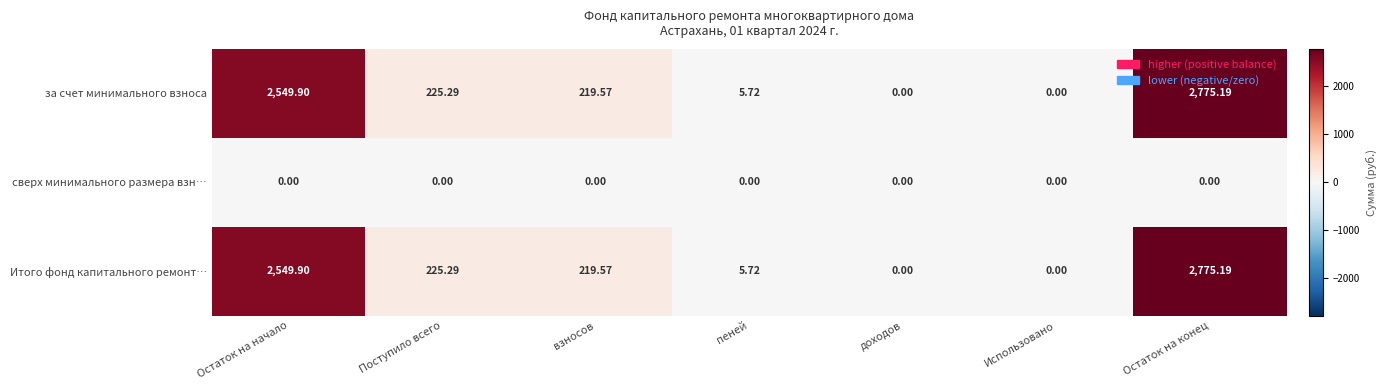

At which category is the sum across all series the highest?

Остаток на конец